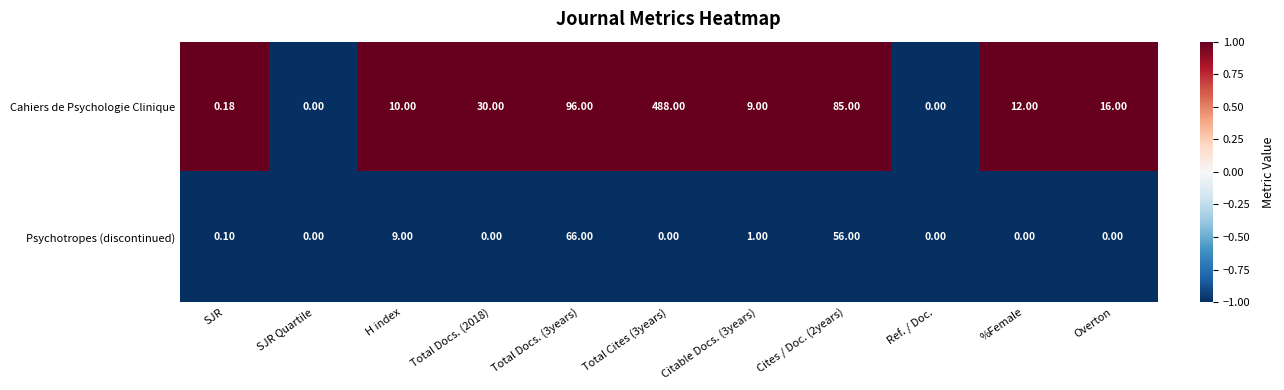

Is the value of Cahiers de Psychologie Clinique at Total Cites (3years) greater than the value of Psychotropes (discontinued) at Total Docs. (3years)?

Yes